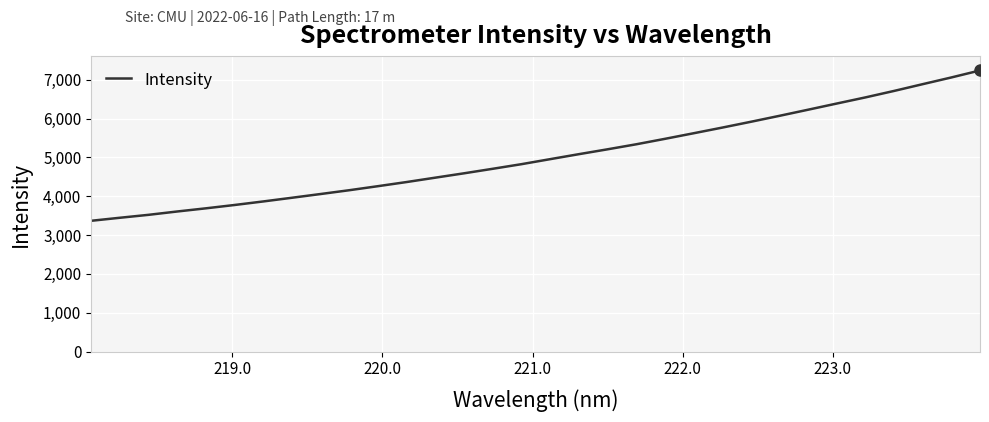

What is the greatest value displayed?

7238.7